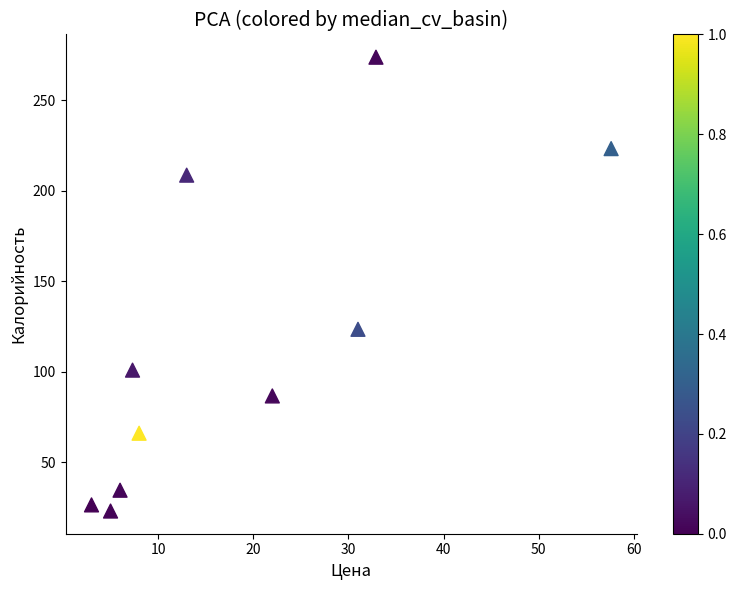

What Y value in the scatter plot is closest to 148?

123.4